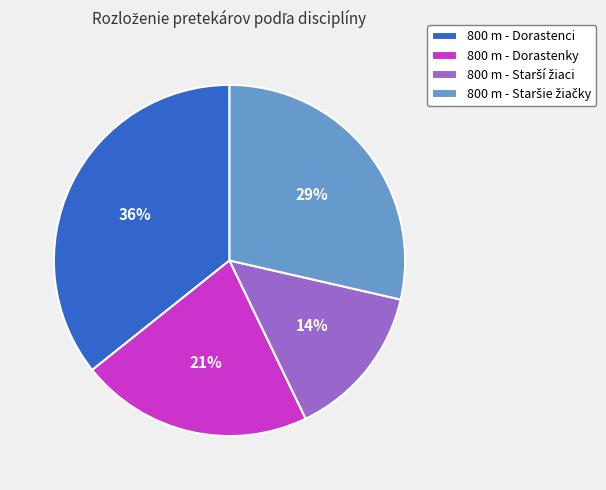

Which slice is the largest?

800 m - Dorastenci